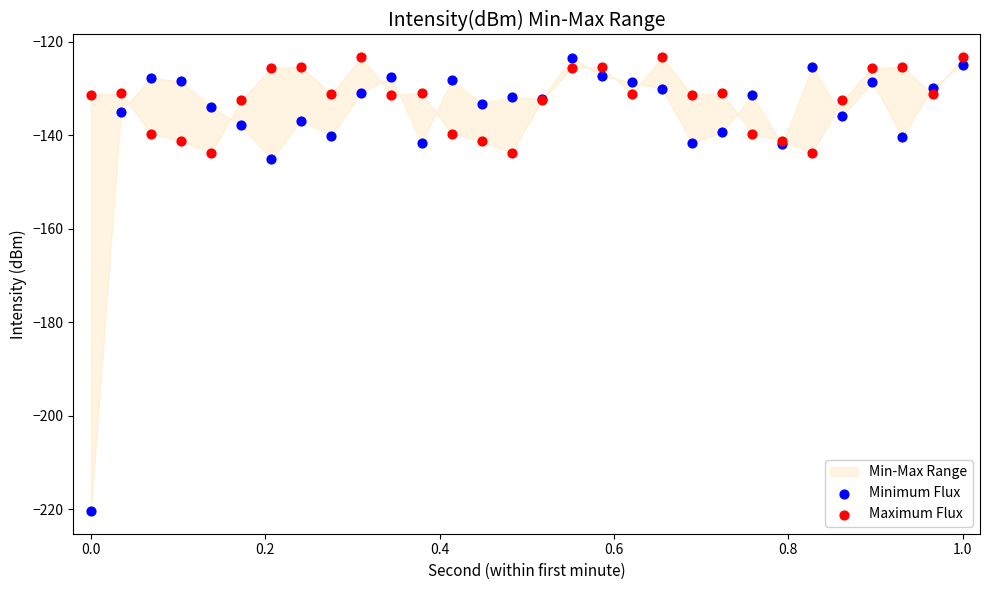

Which series has the widest spread of Y values?

Minimum Flux